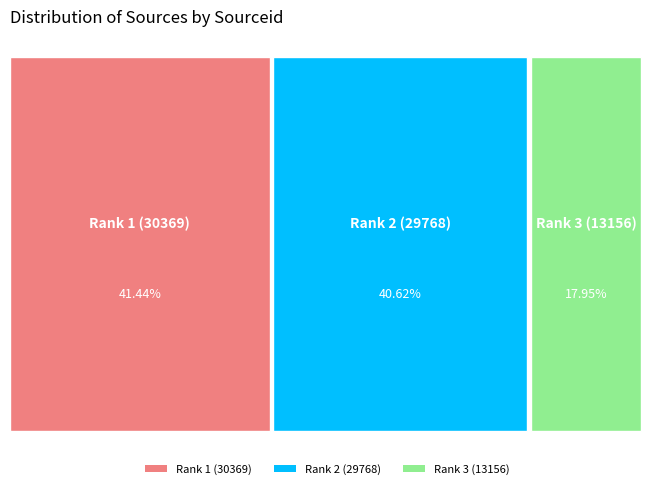

How many segments does this pie chart have?

3